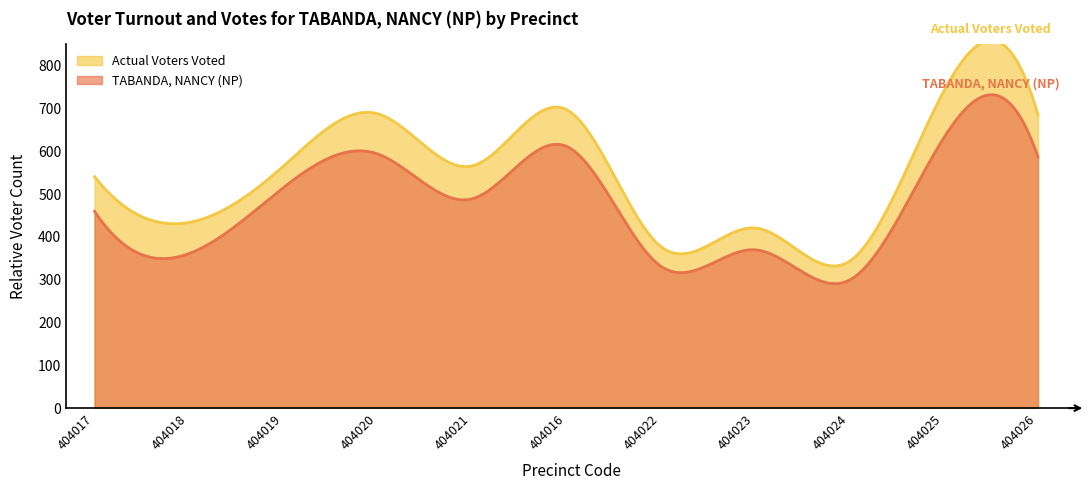

What is the highest value of the Actual Voters Voted series?

859.5